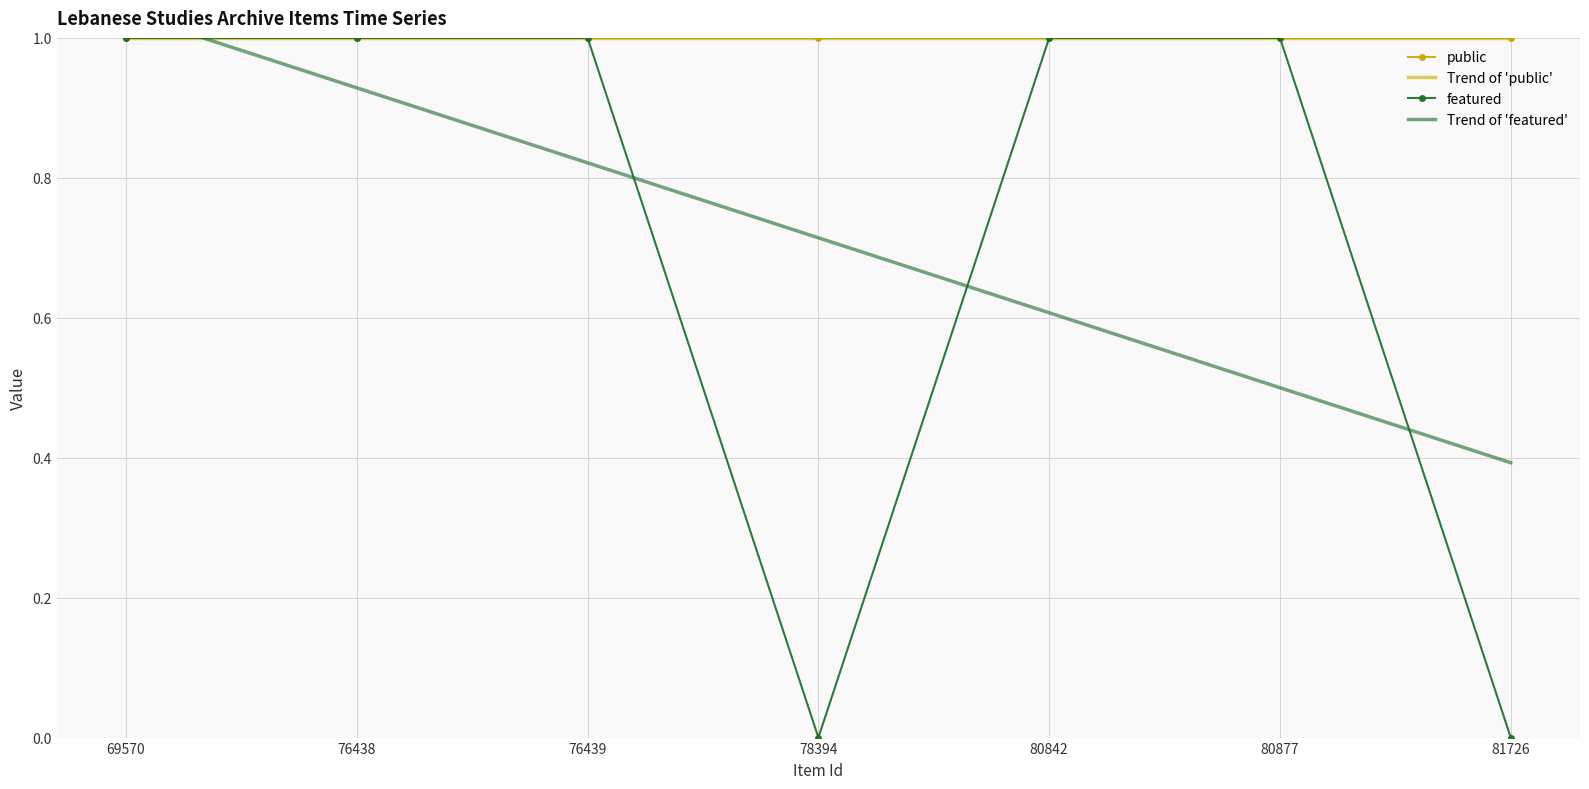

How many times do Trend of 'featured' and Trend of 'public' cross each other?

1